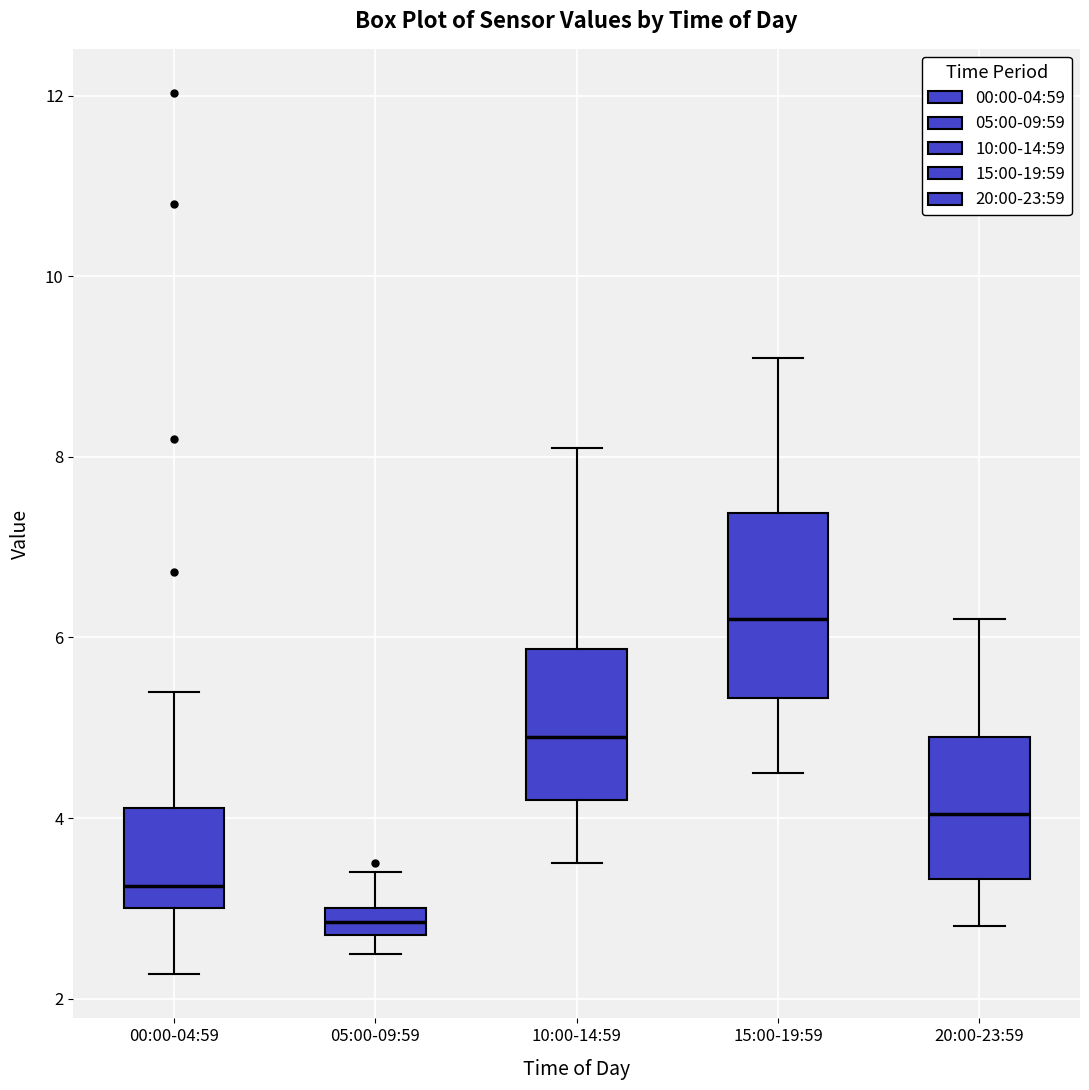

Where is the lower edge of the box for 00:00-04:59 on the y-axis? The values are not printed on the chart, so give them approximately, as read against the axis.

3.0